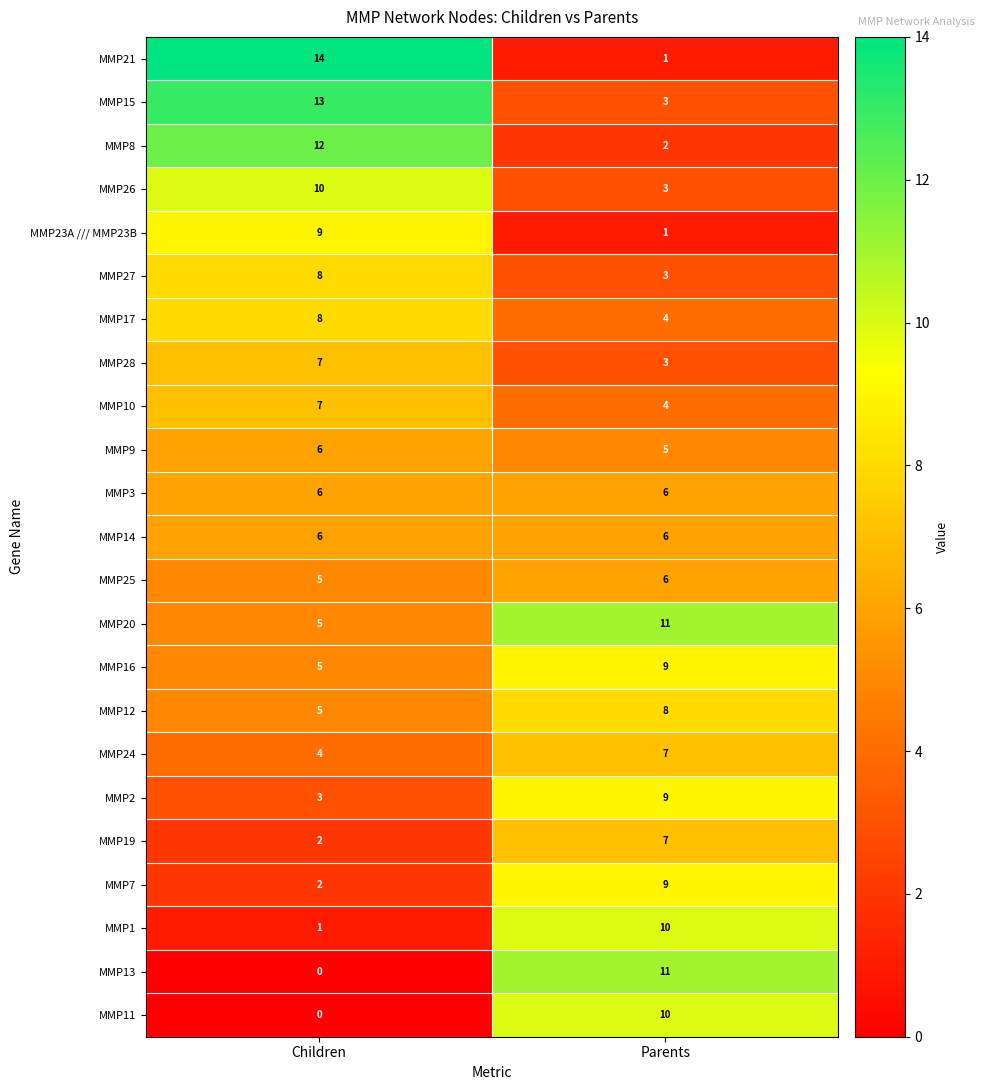

What is the sum of all MMP17 values?

12